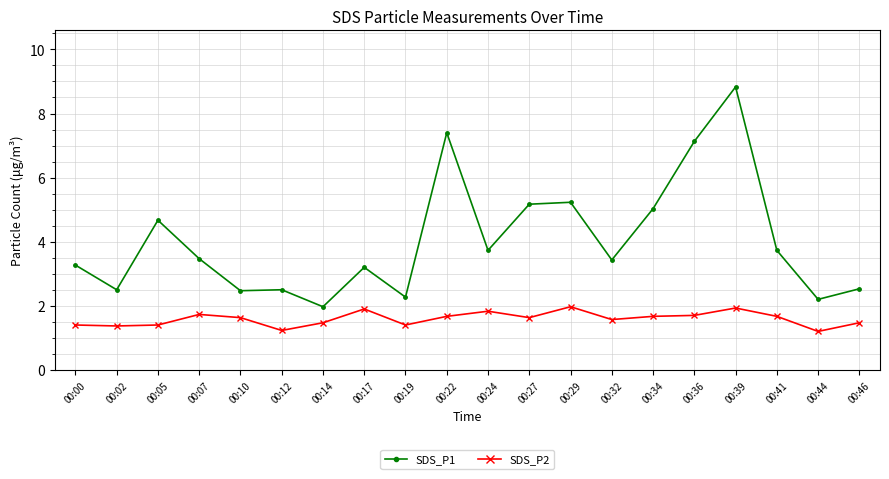

What is the value of the SDS_P2 point at the 7th from the left?

1.5